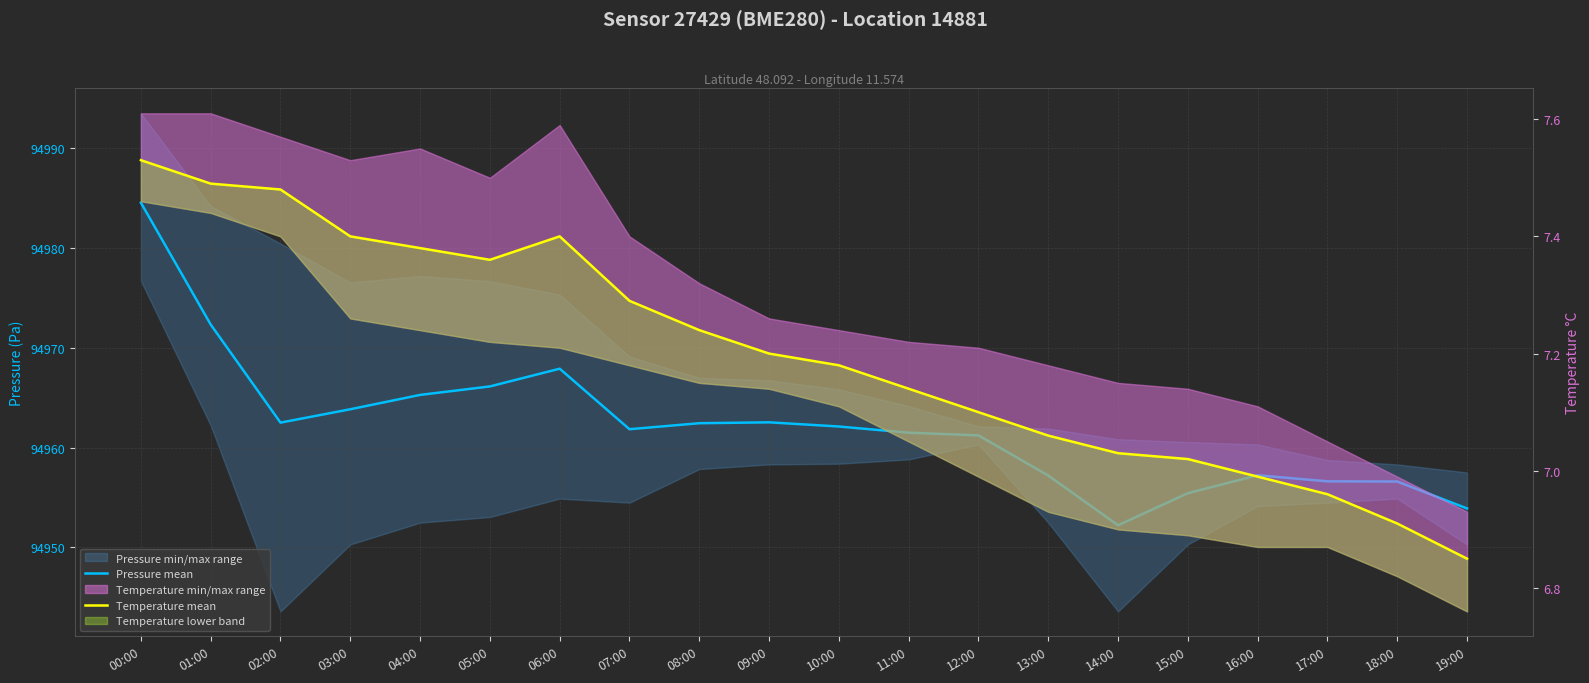

Reading left to right, list all the values displayed in this chart.

Pressure mean: 00:00=94984.6	01:00=94972.3	02:00=94962.5	03:00=94963.8	04:00=94965.3	05:00=94966.1	06:00=94967.9	07:00=94961.8	08:00=94962.4	09:00=94962.5	10:00=94962.1	11:00=94961.5	12:00=94961.2	13:00=94957.2	14:00=94952.2	15:00=94955.4	16:00=94957.2	17:00=94956.6	18:00=94956.6	19:00=94953.9
Temperature mean: 00:00=7.5	01:00=7.5	02:00=7.5	03:00=7.4	04:00=7.4	05:00=7.4	06:00=7.4	07:00=7.3	08:00=7.2	09:00=7.2	10:00=7.2	11:00=7.1	12:00=7.1	13:00=7.1	14:00=7.0	15:00=7.0	16:00=7.0	17:00=7.0	18:00=6.9	19:00=6.8